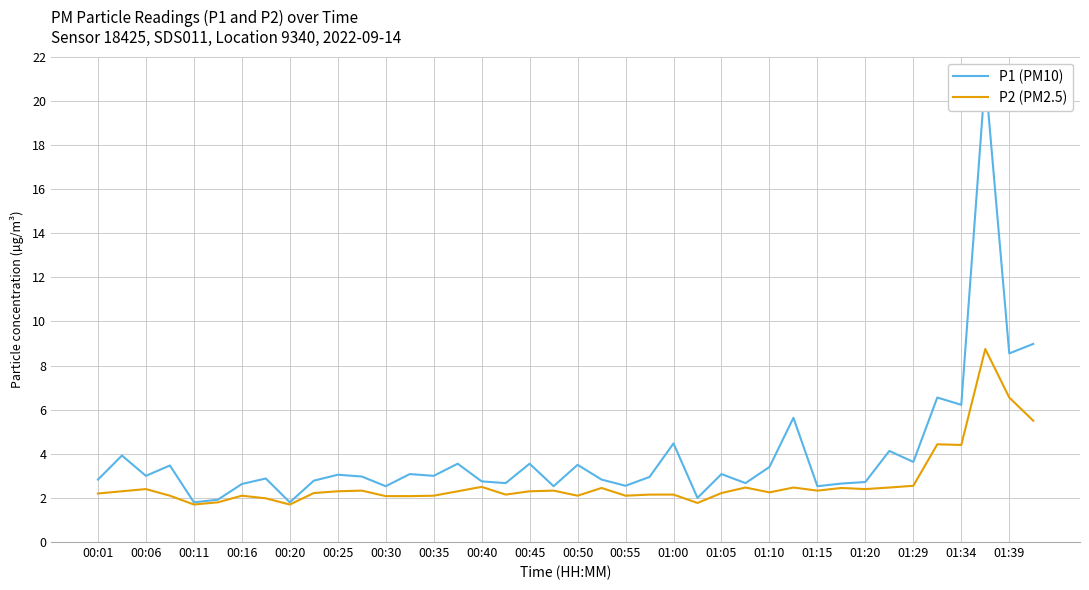

True or false: P2 (PM2.5) and P1 (PM10) intersect in this chart.

False